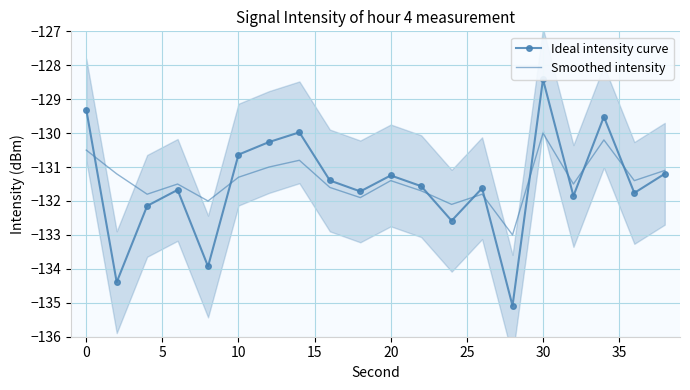

At how many categories does at least one series exceed -132?

17